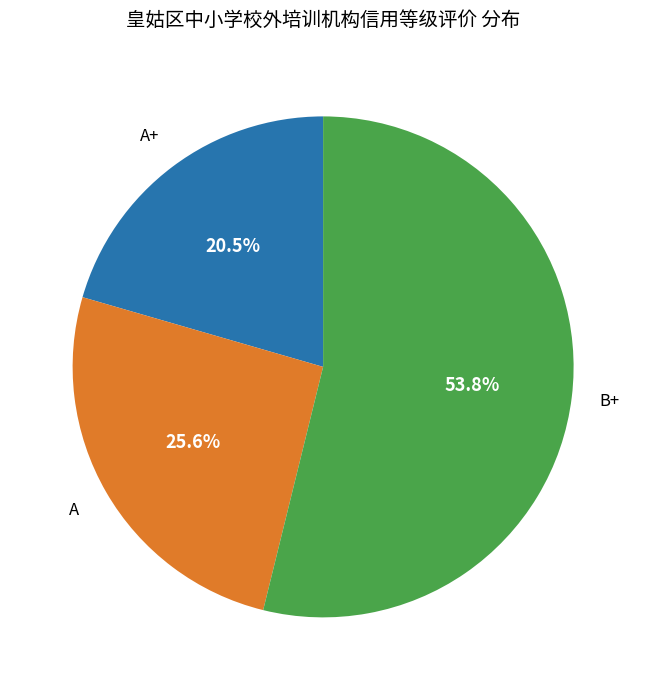

Rank the categories by value from highest to lowest.

B+, A, A+